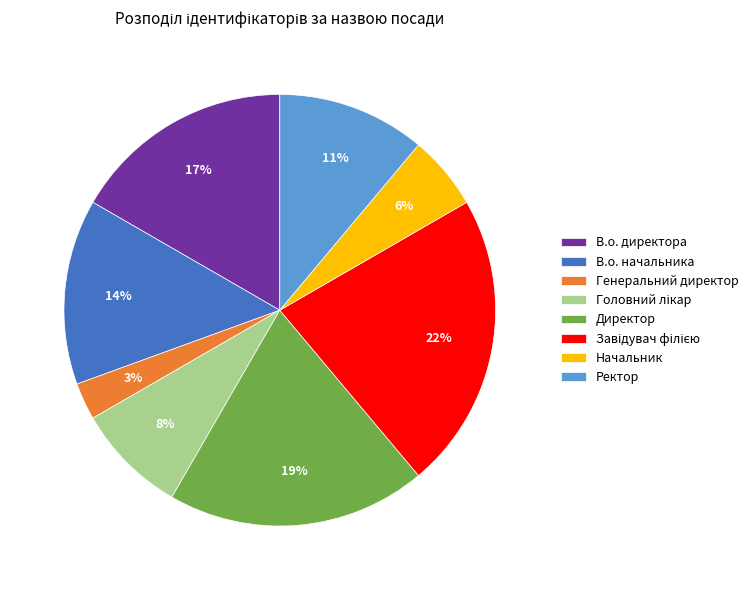

Do В.о. начальника and В.о. директора together represent more than half of the pie?

No